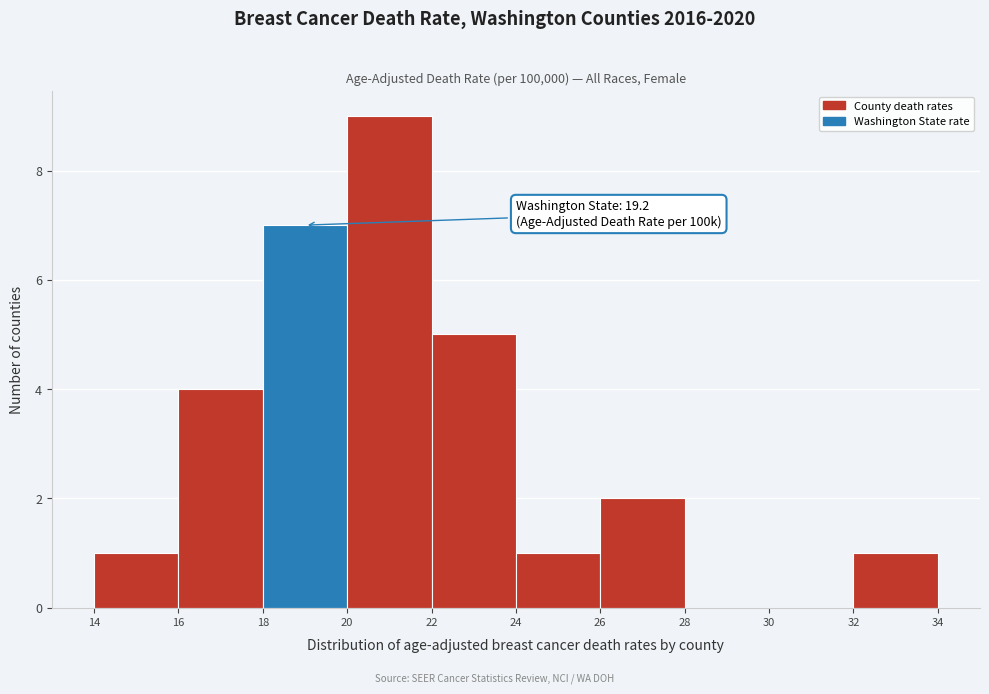

Over which range of the x-axis is the bar tallest?

20 to 22